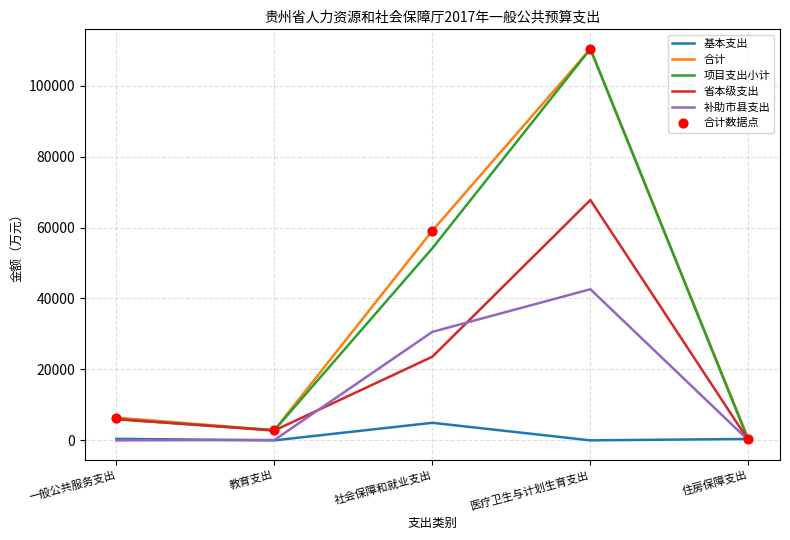

What is the greatest value displayed?

110357.2